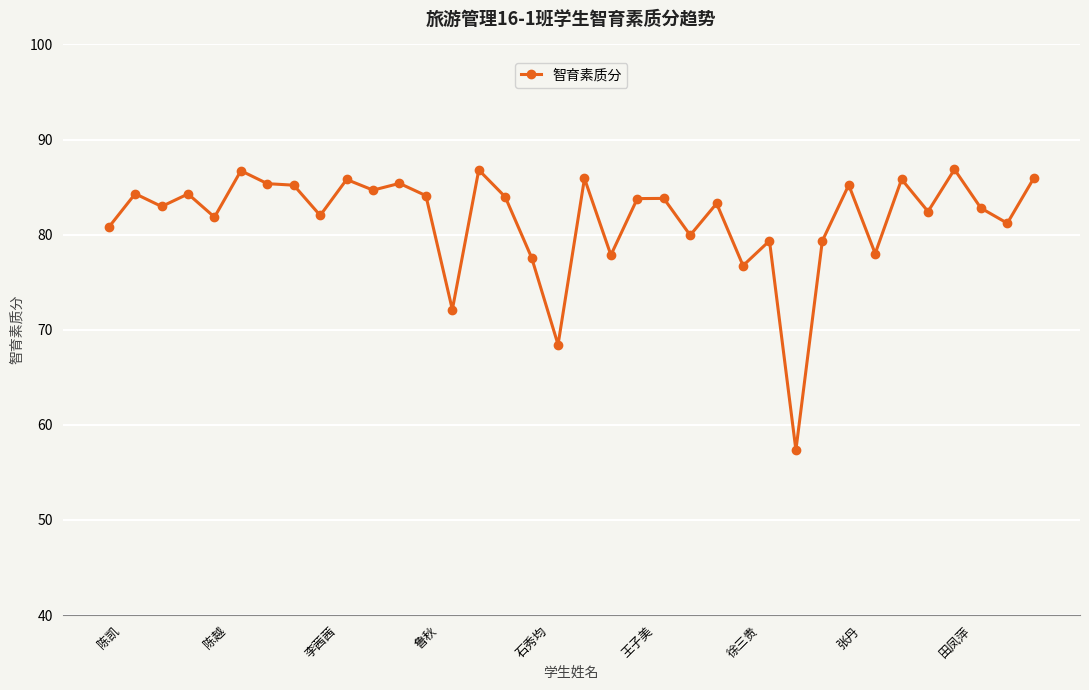

What is the sum of all values?

2937.9